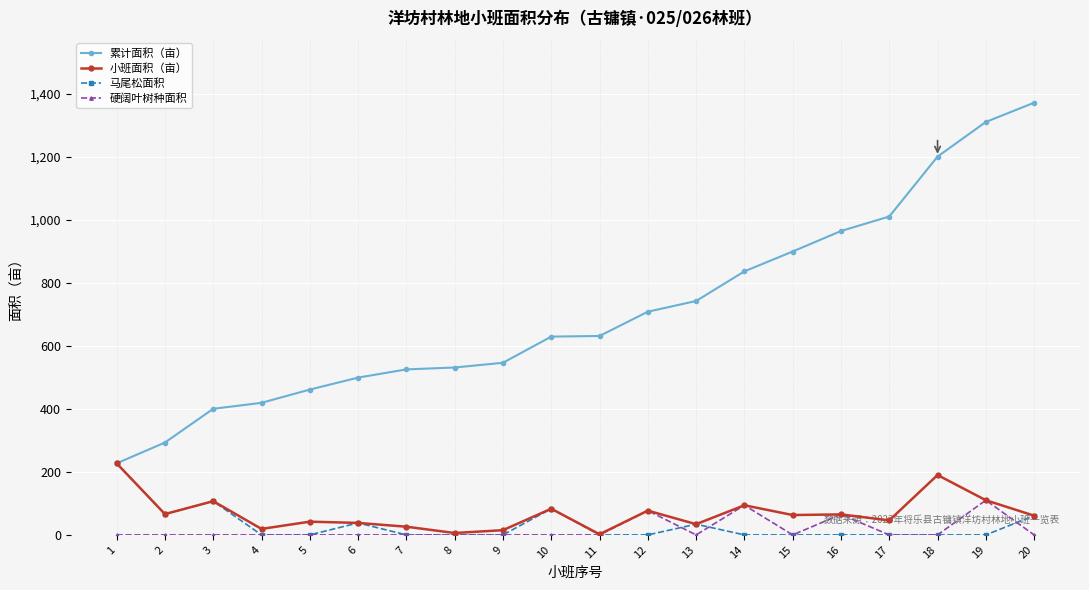

Which category has the highest value across all series?

20